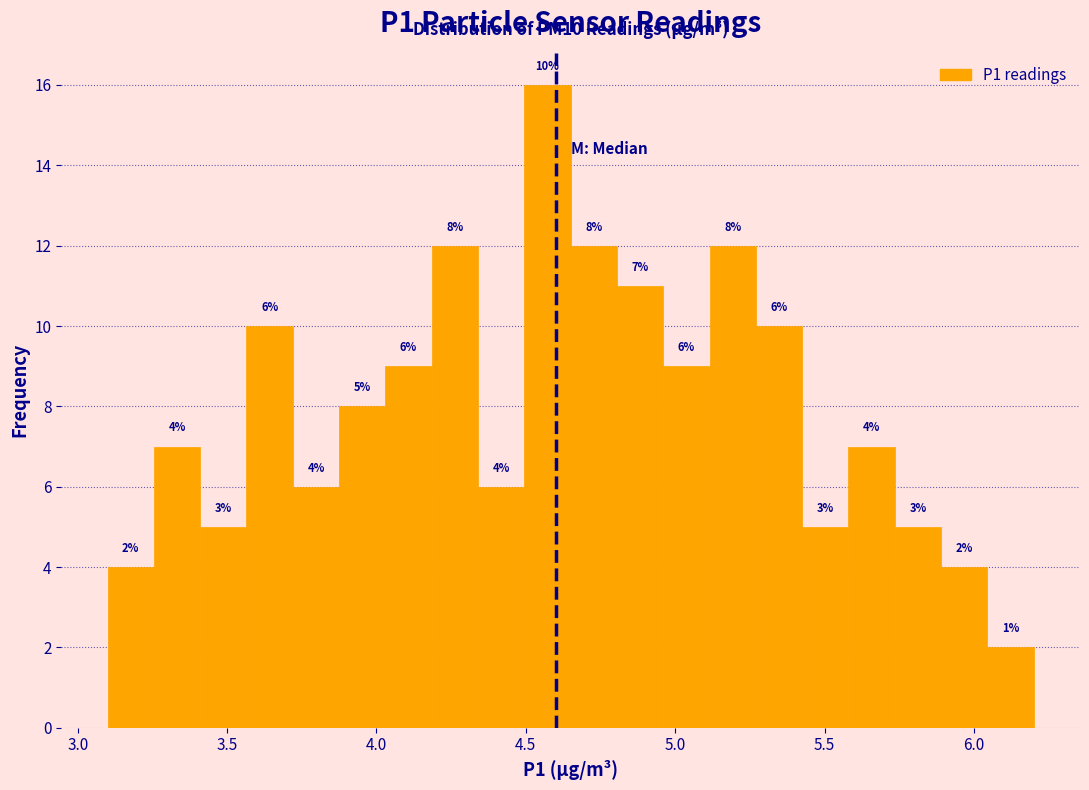

Around what value on the x-axis is the tallest bar? Give the approximate position of its centre, as read against the axis.

4.55